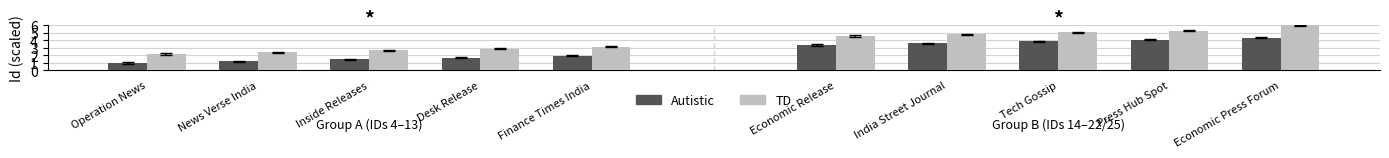

How many series are shown in this chart?

2